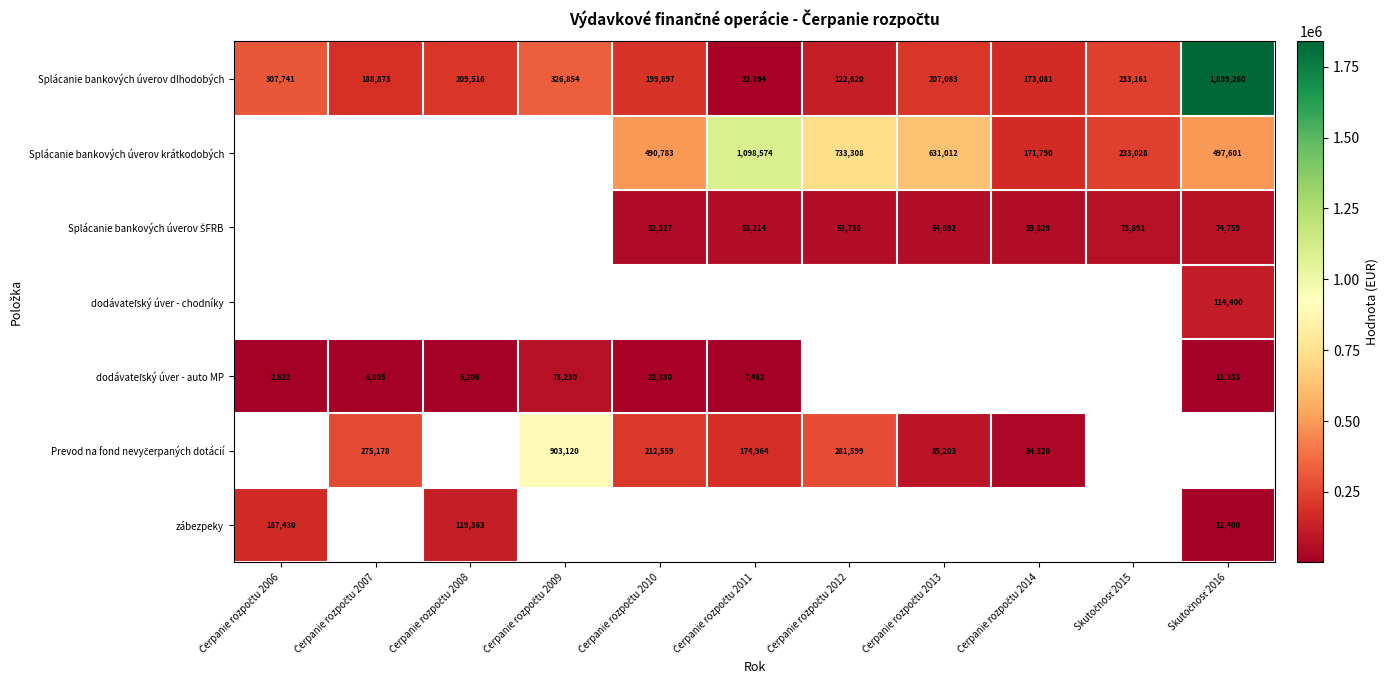

What is the lowest value of the Splácanie bankových úverov dlhodobých series?

22394